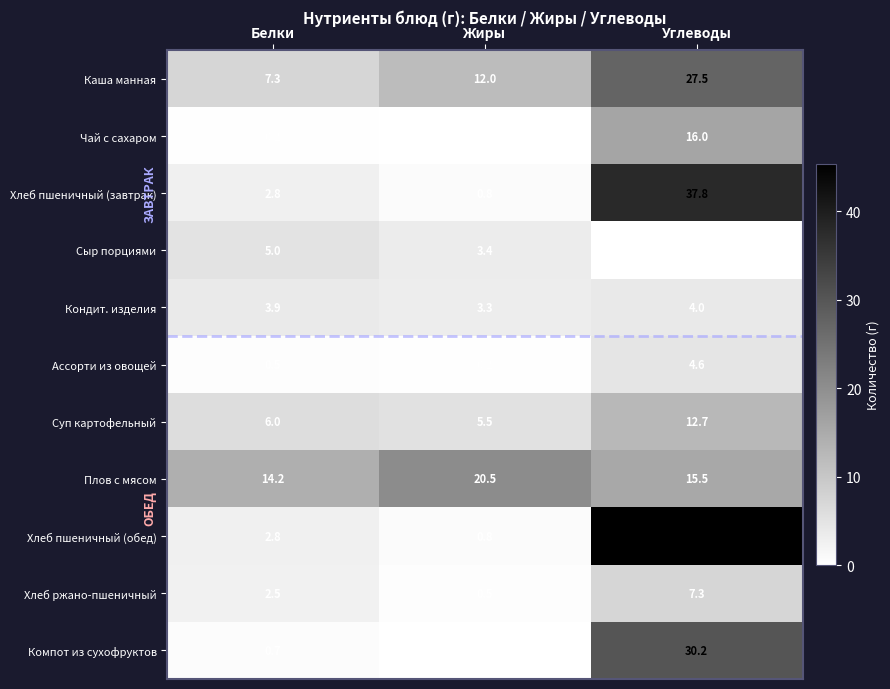

What is the greatest value displayed?

45.4